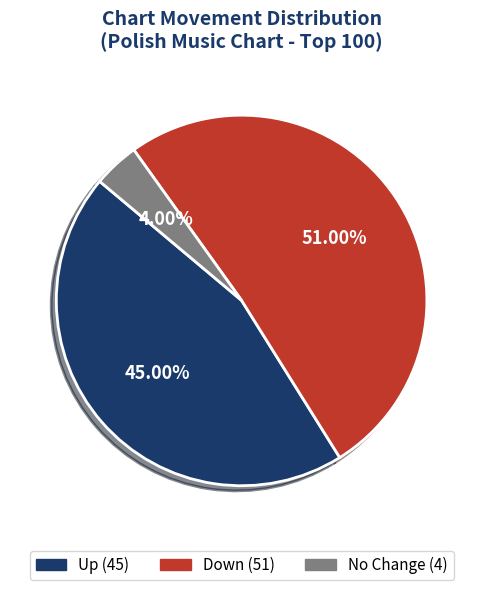

Does Down (51) account for over 50% of the chart?

Yes